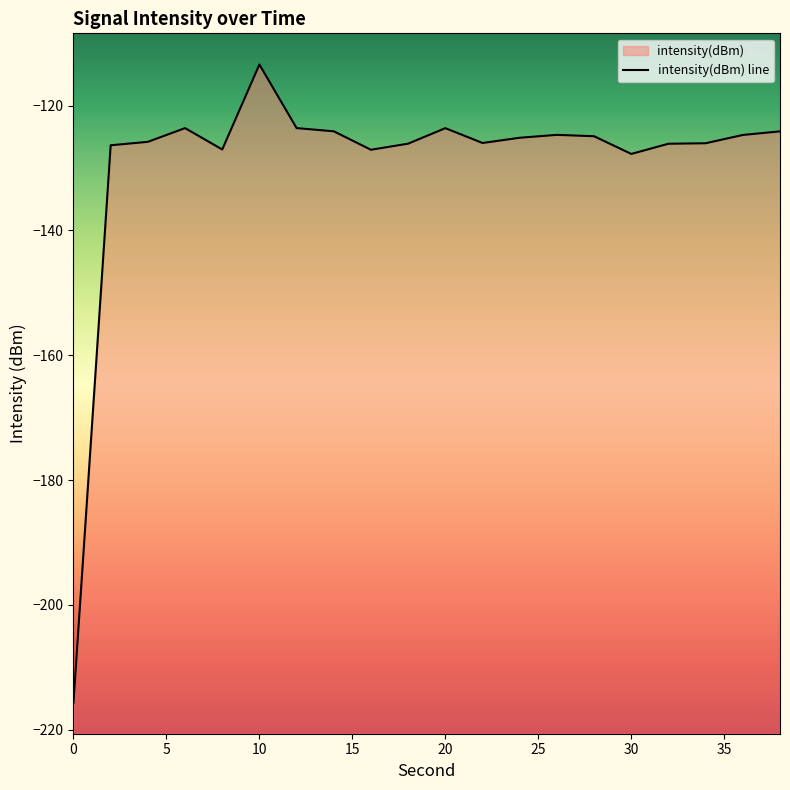

True or false: there are more than 1 points higher than both neighbors.

True